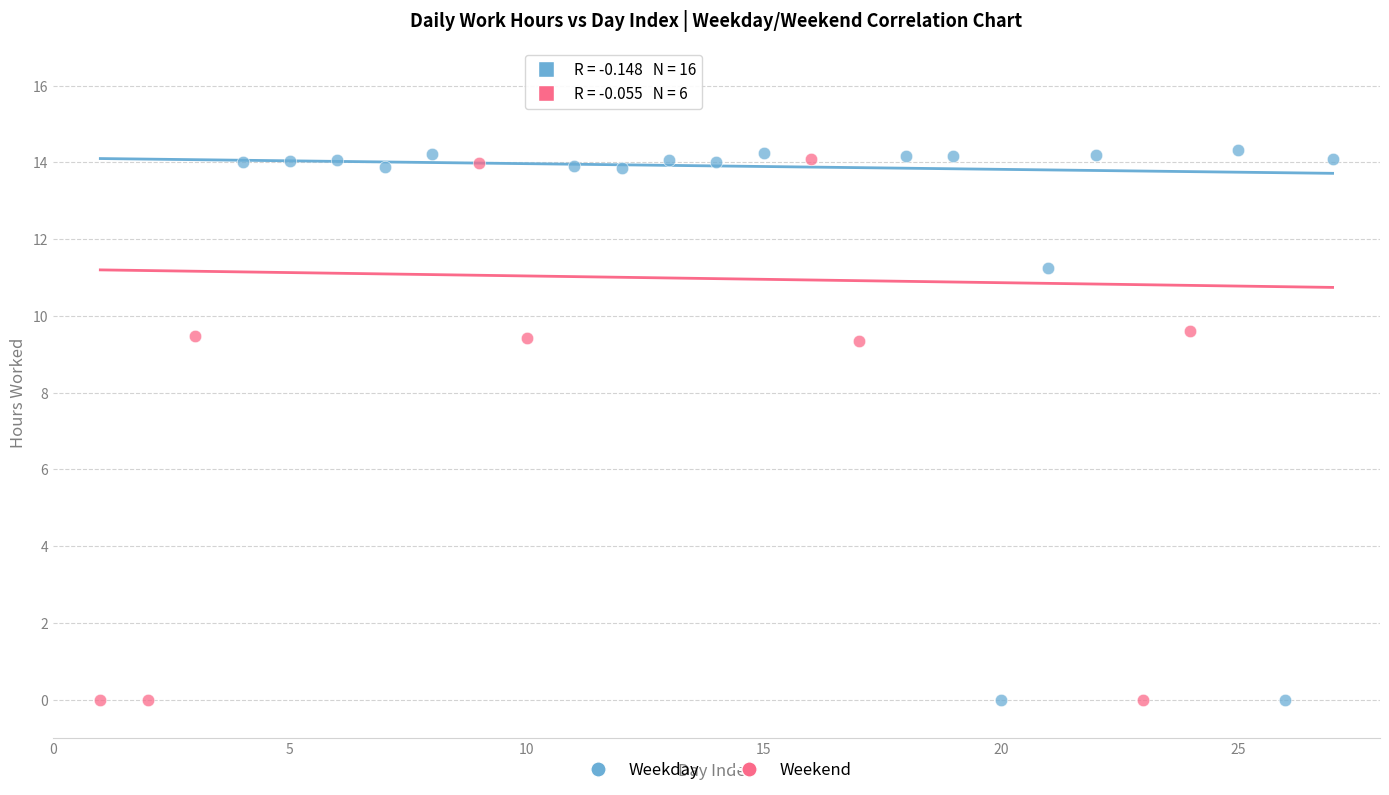

What are all the series names shown in the legend?

Weekday, Weekend